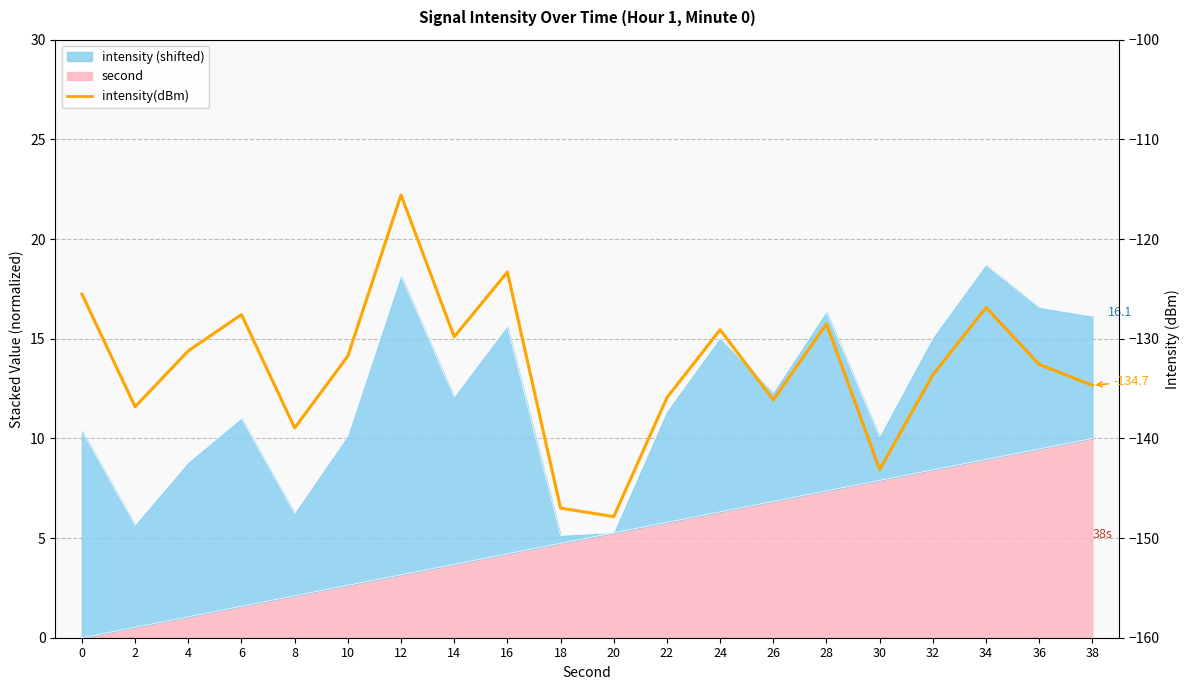

What is the value of the 11th point from the left?

-147.8